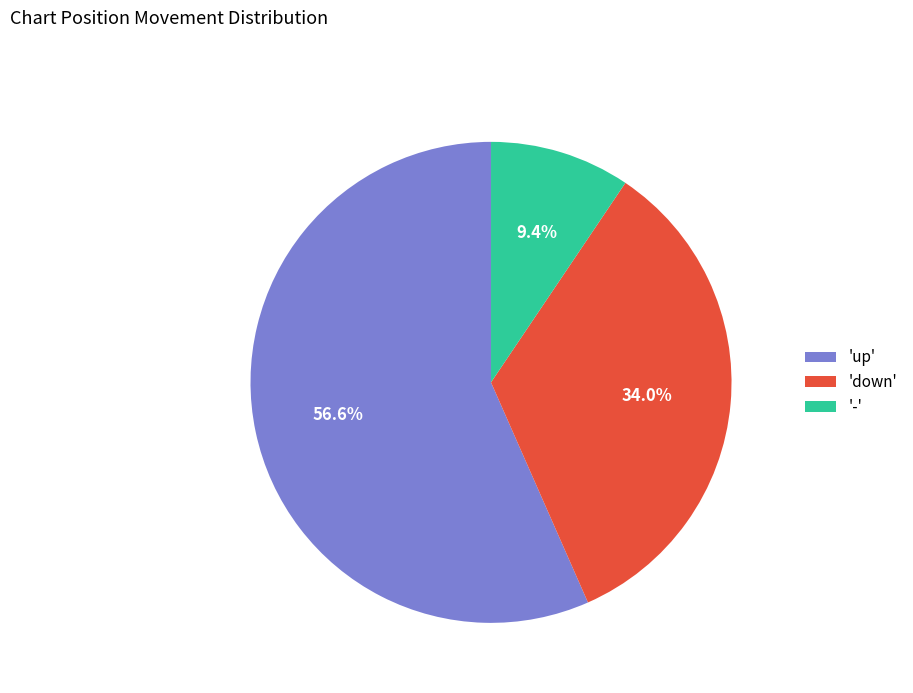

Rank the categories by value from lowest to highest.

'-', 'down', 'up'